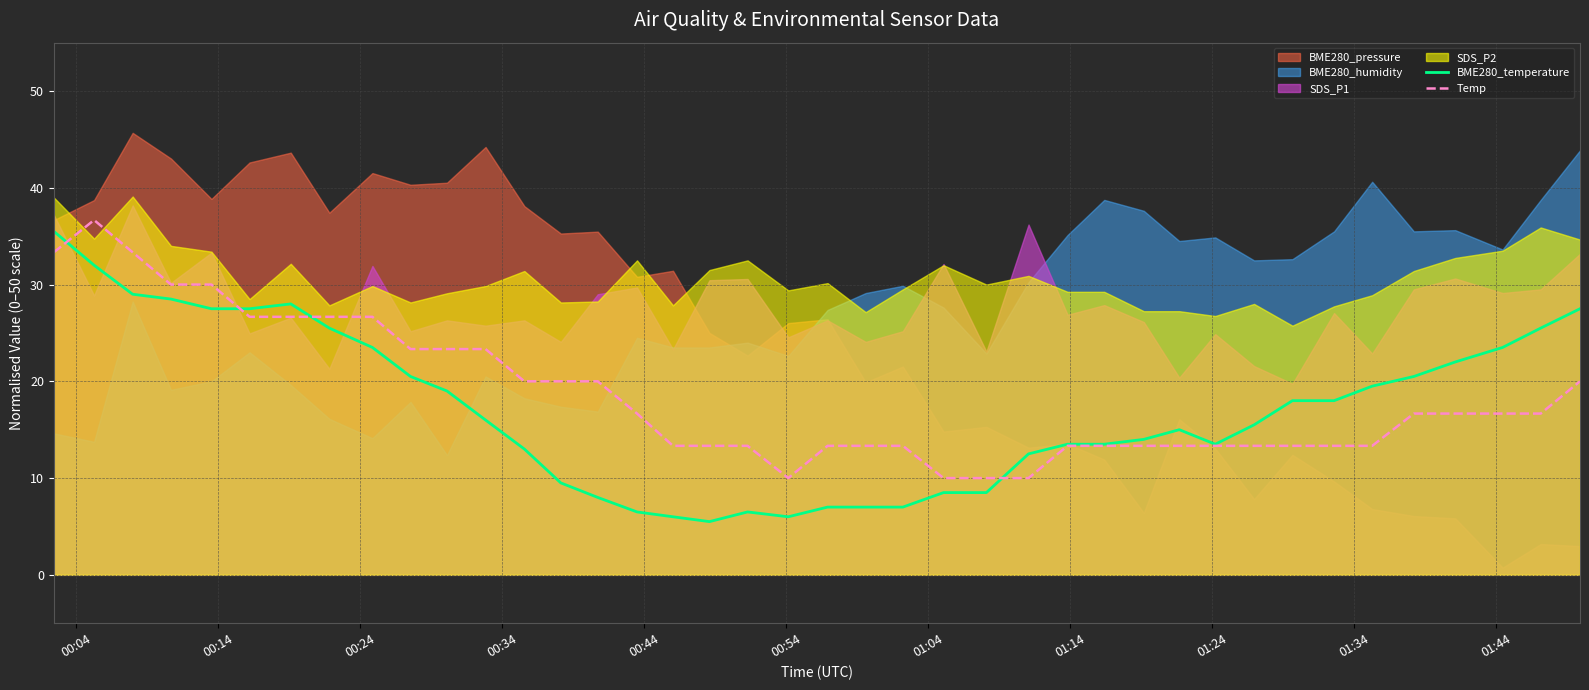

Which series has the largest range (max minus min)?

BME280_temperature